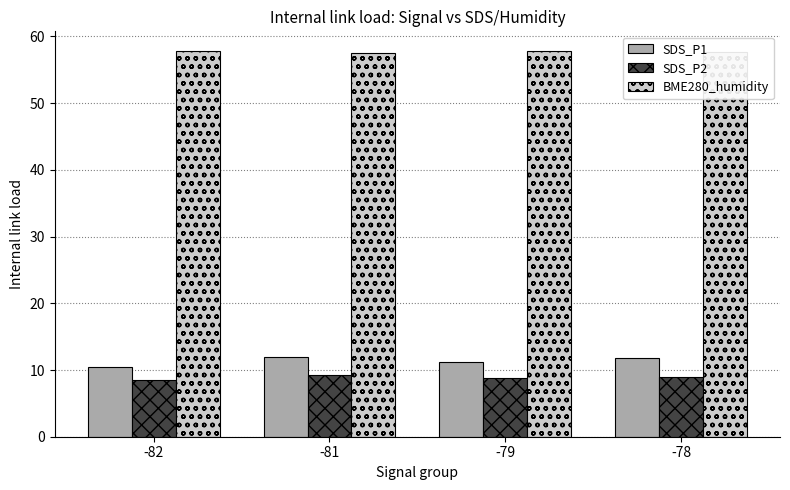

What is the approximate value of BME280_humidity at -82?

57.9